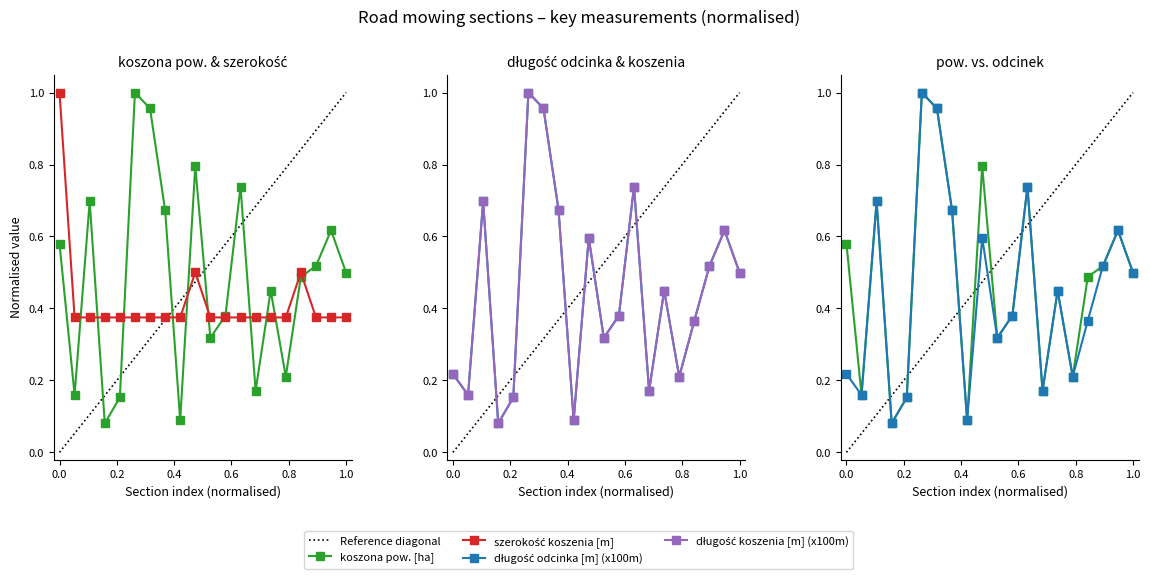

At which category is the sum across all series the highest?

6